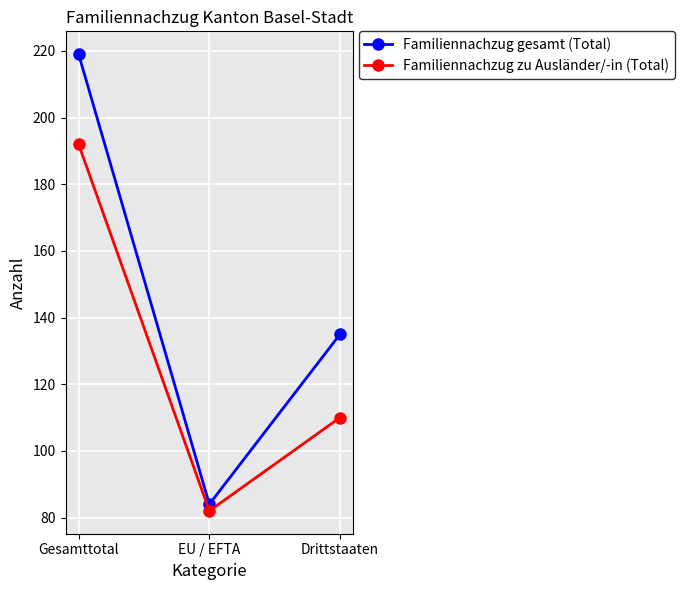

List the series in order of their overall mean, highest first.

Familiennachzug gesamt (Total), Familiennachzug zu Ausländer/-in (Total)